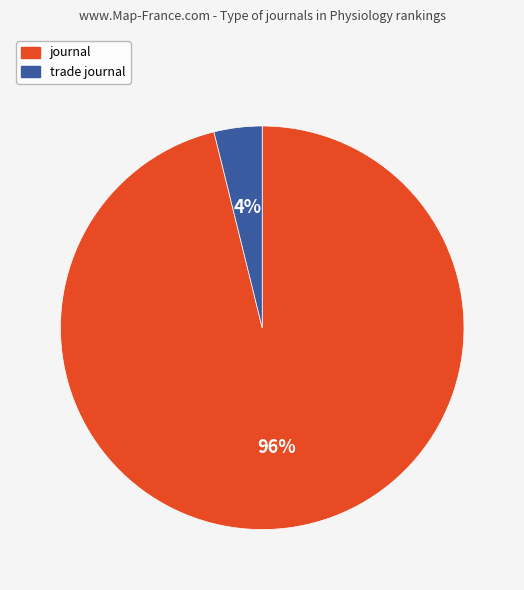

What percentage is the journal slice, to the nearest percent?

96%